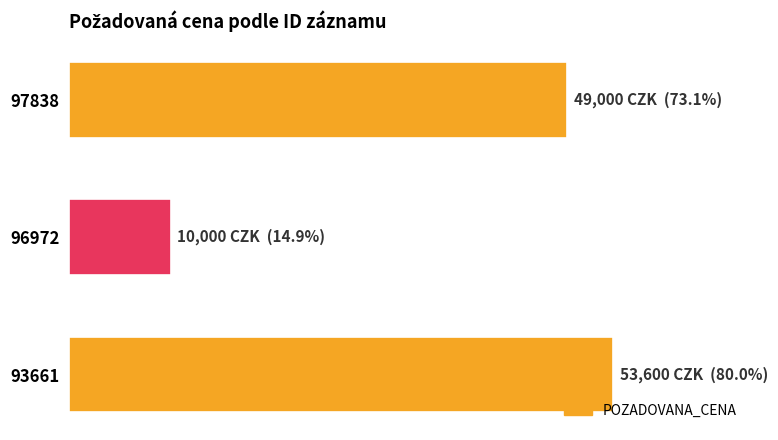

What is the difference between the second highest and minimum values?

39000